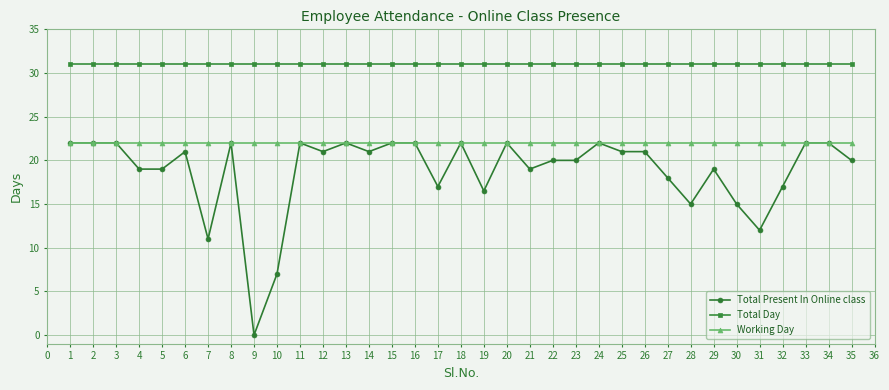

What is the approximate value of Total Present In Online class at 5?

19.0